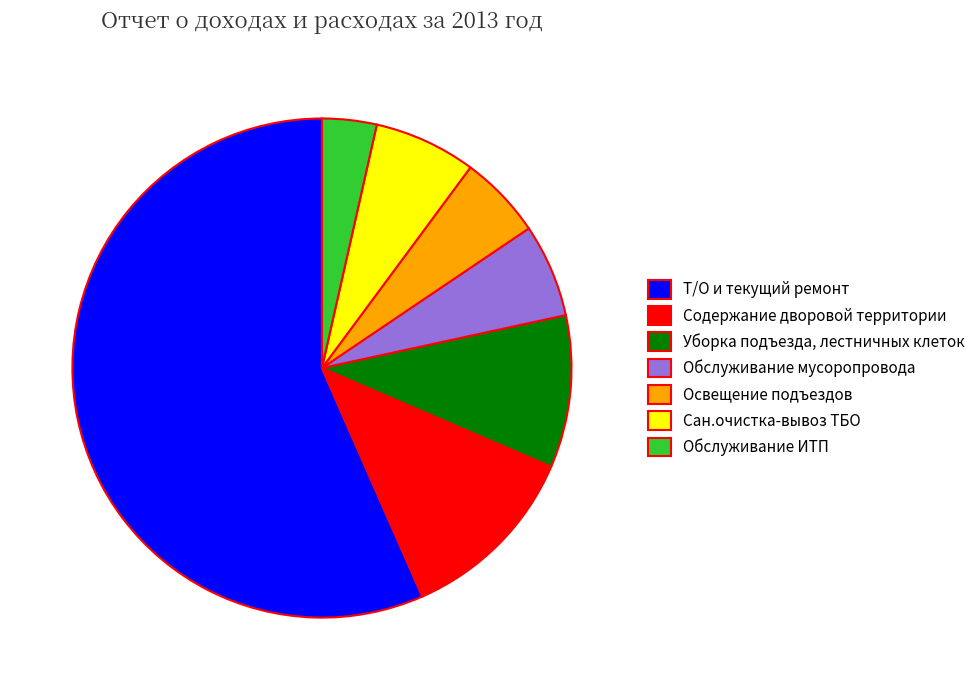

How many slices are in this pie chart?

7